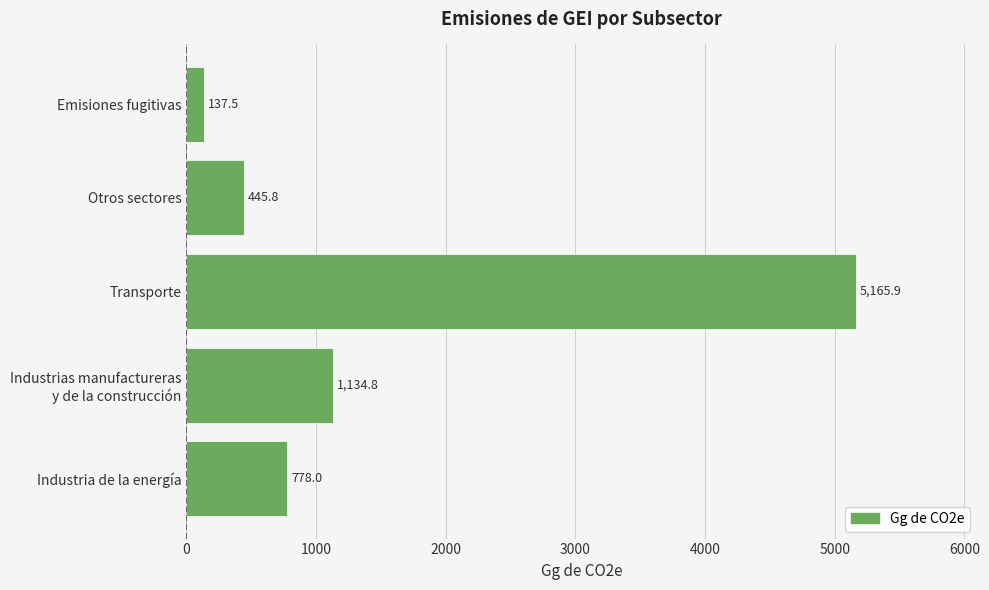

Which label corresponds to the largest value in the chart?

Transporte